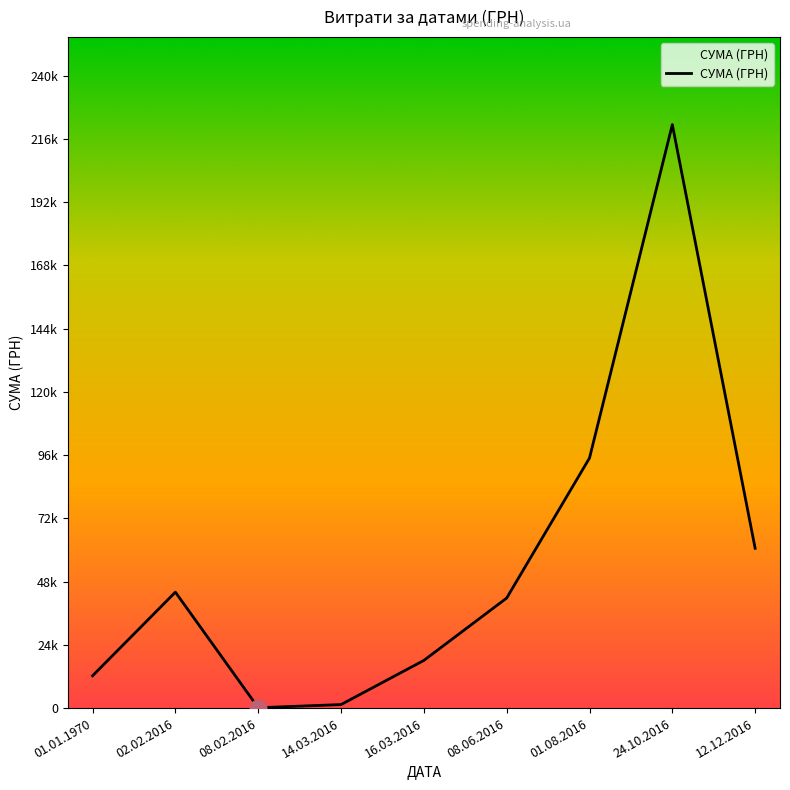

What is the minimum value shown in the chart?

135.7